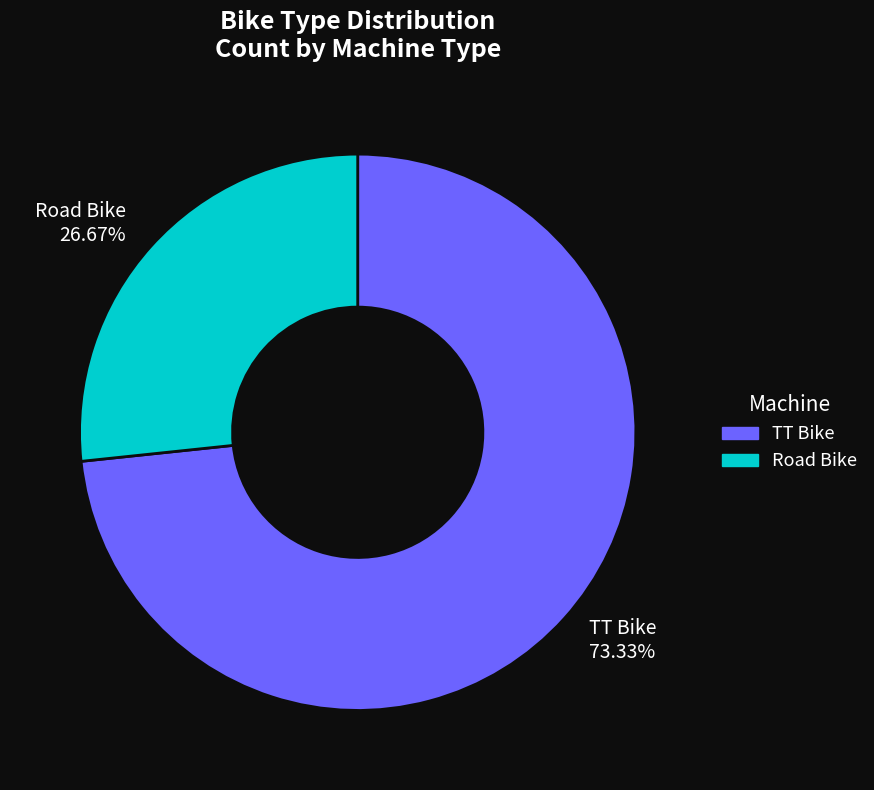

To the nearest percent, what is the difference between the largest and smallest slice percentages?

47%